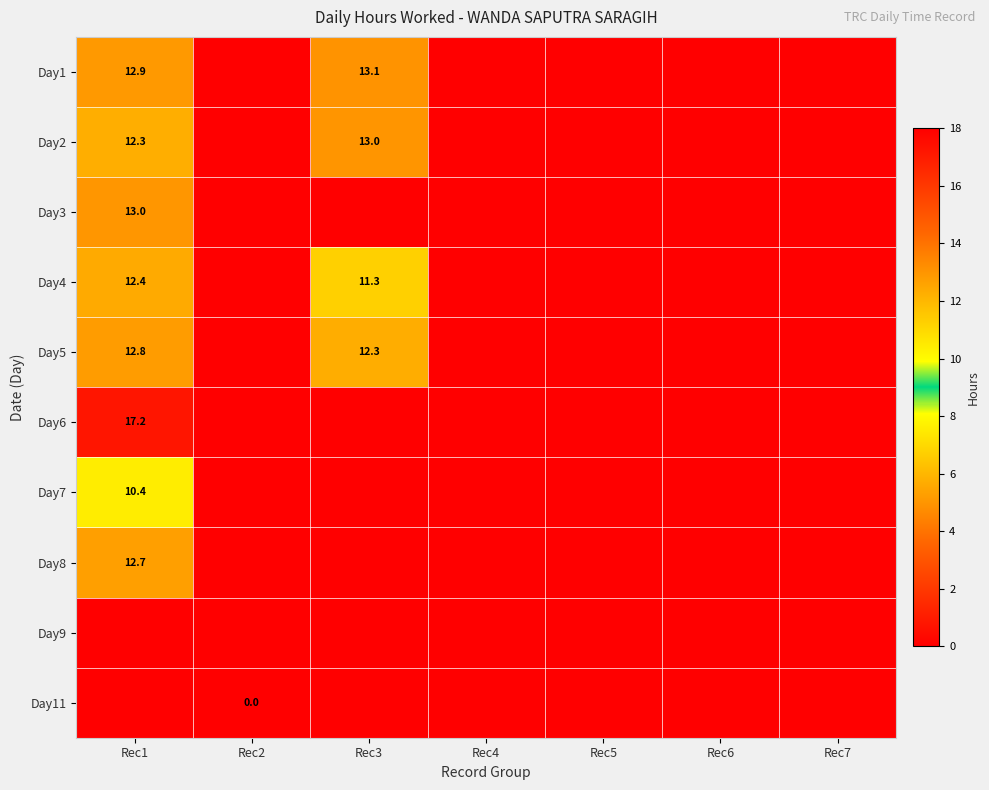

Is it true that Day8 equals 12.7 at Rec1?

True